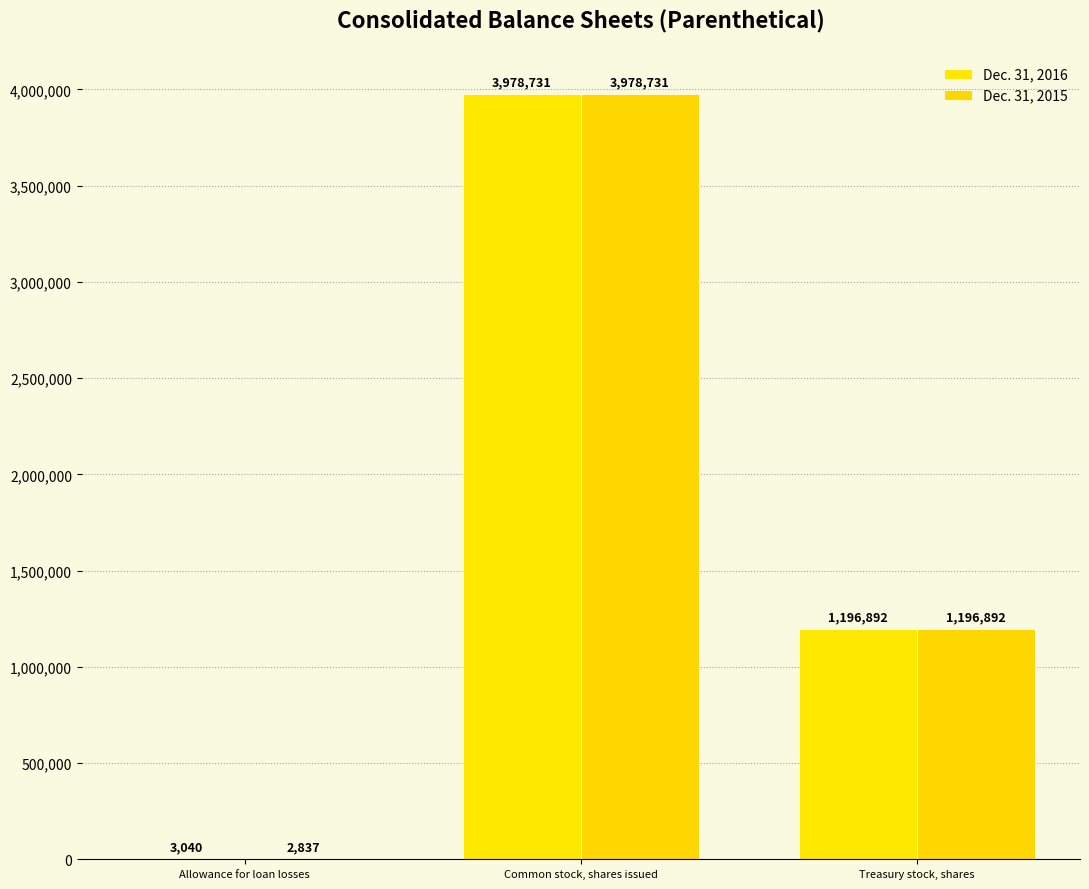

Reading left to right, list all the values displayed in this chart.

Dec. 31, 2016: 3040	3978731	1196892
Dec. 31, 2015: 2837	3978731	1196892